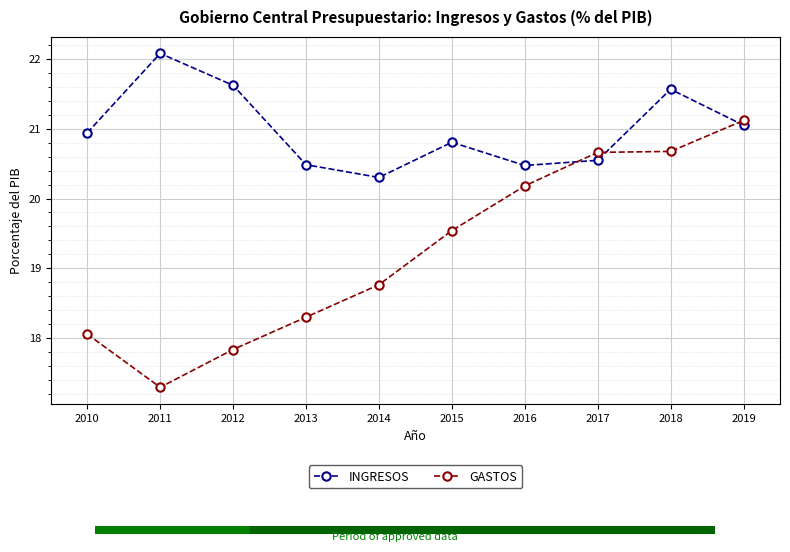

Is the value of GASTOS at 2015 greater than the value of INGRESOS at 2011?

No